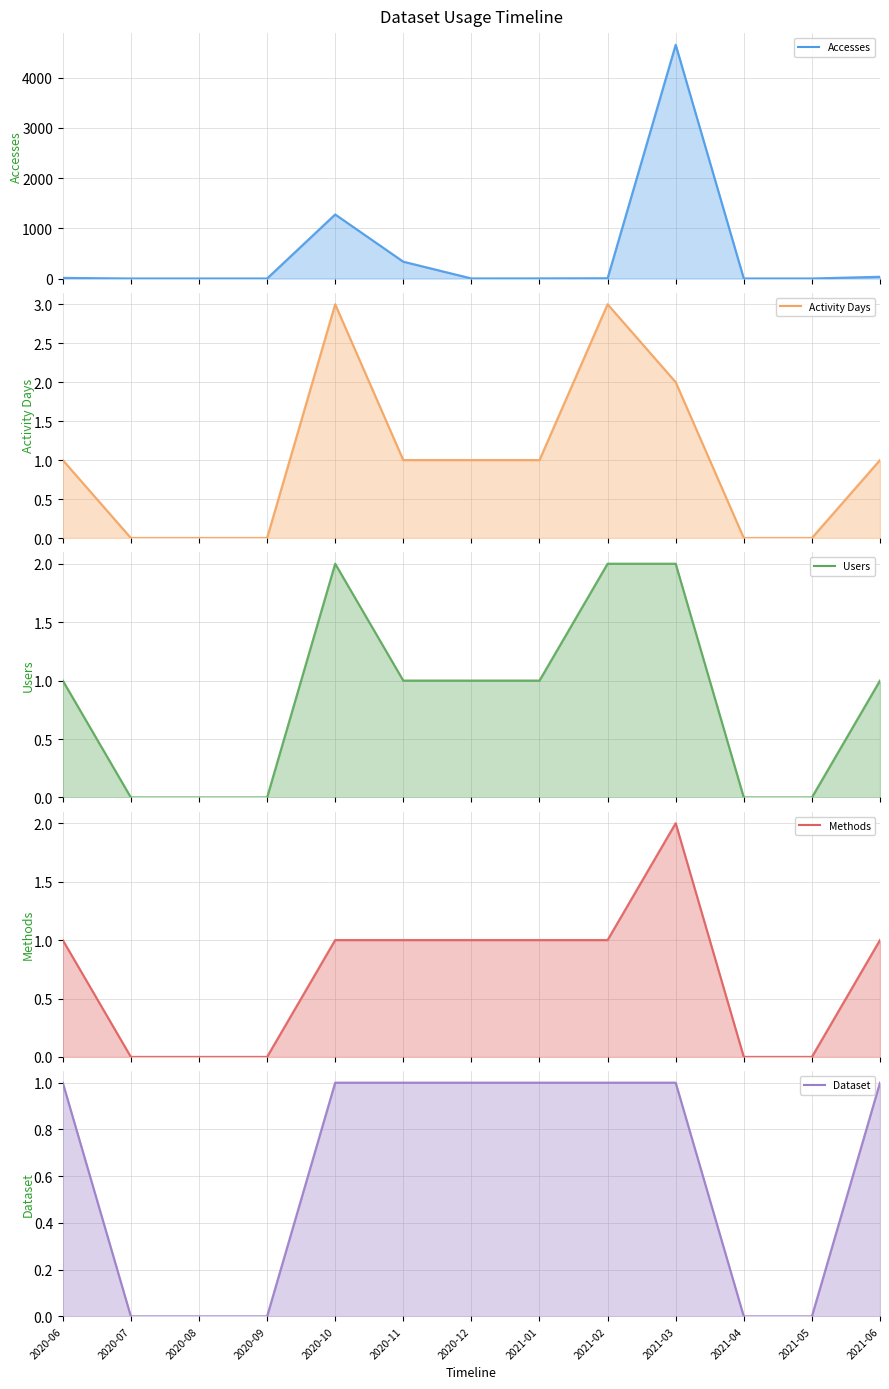

At 2021-05, list the series in order from largest to smallest.

Accesses (line), Activity Days (line), Users (line), Methods (line), Dataset (line)